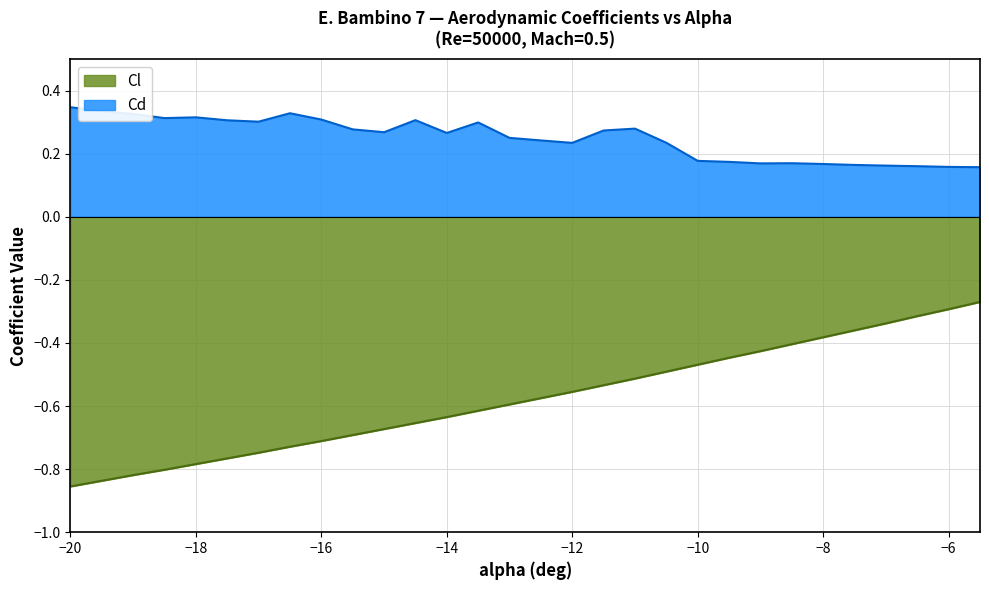

Reading left to right, extract all data points from this chart.

Cl: -20=-0.9	-19.5=-0.8	-19=-0.8	-18.5=-0.8	-18=-0.8	-17.5=-0.8	-17=-0.7	-16.5=-0.7	-16=-0.7	-15.5=-0.7	-15=-0.7	-14.5=-0.7	-14=-0.6	-13.5=-0.6	-13=-0.6	-12.5=-0.6	-12=-0.6	-11.5=-0.5	-11=-0.5	-10.5=-0.5	-10=-0.5	-9.5=-0.4	-9=-0.4	-8.5=-0.4	-8=-0.4	-7.5=-0.4	-7=-0.3	-6.5=-0.3	-6=-0.3	-5.5=-0.3
Cd: -20=0.3	-19.5=0.3	-19=0.3	-18.5=0.3	-18=0.3	-17.5=0.3	-17=0.3	-16.5=0.3	-16=0.3	-15.5=0.3	-15=0.3	-14.5=0.3	-14=0.3	-13.5=0.3	-13=0.3	-12.5=0.2	-12=0.2	-11.5=0.3	-11=0.3	-10.5=0.2	-10=0.2	-9.5=0.2	-9=0.2	-8.5=0.2	-8=0.2	-7.5=0.2	-7=0.2	-6.5=0.2	-6=0.2	-5.5=0.2